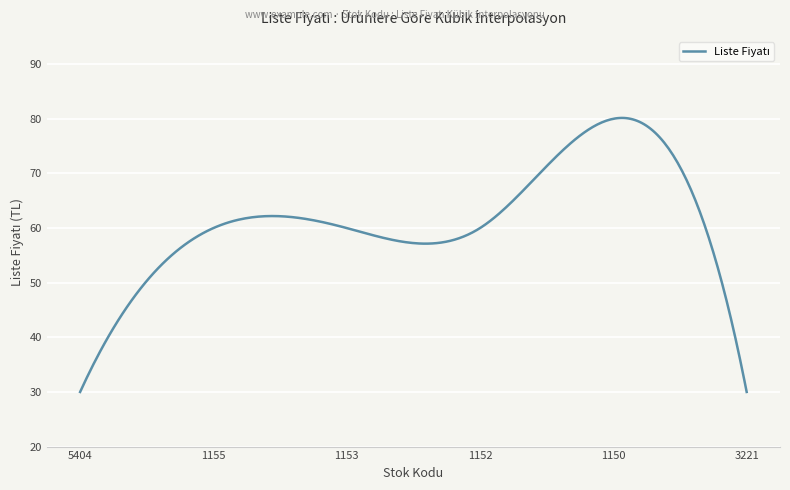

How many lines are shown in the chart?

1